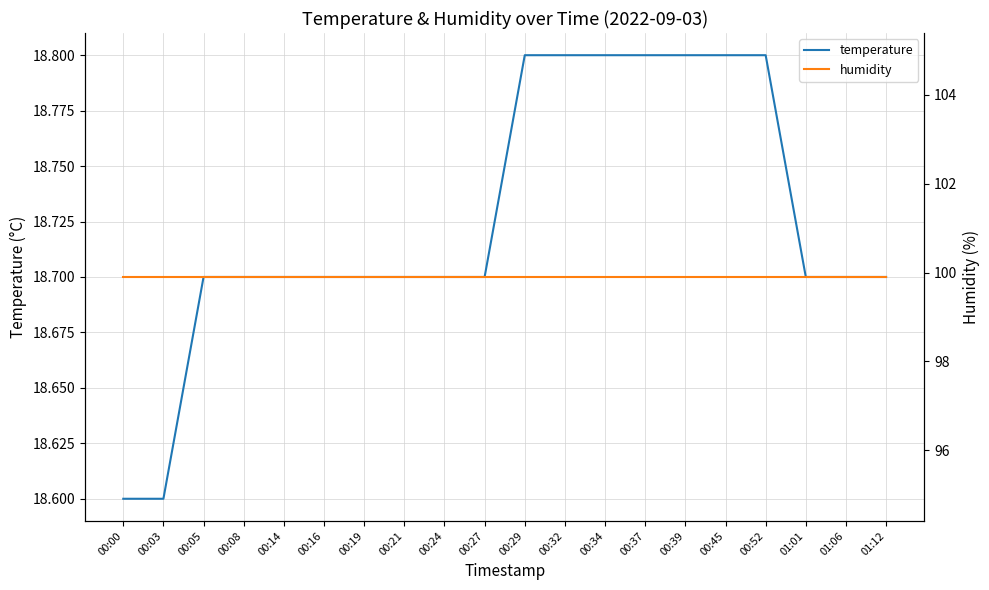

True or false: temperature and humidity intersect in this chart.

False